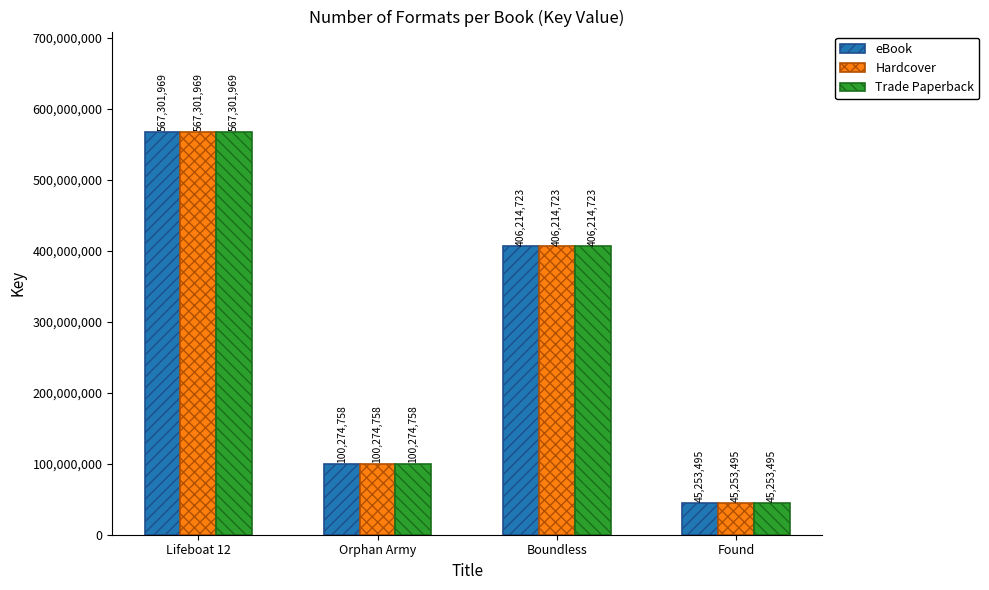

What is the sum of all eBook values?

1119044945